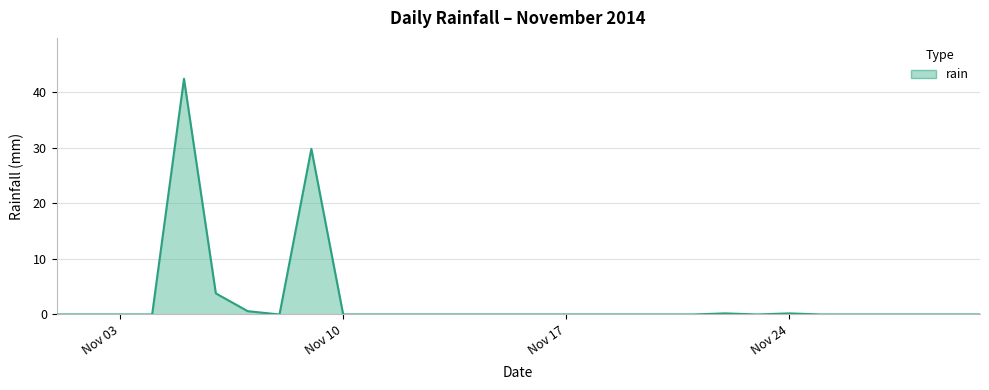

The value at Nov 17 is 29.0. True or false?

False